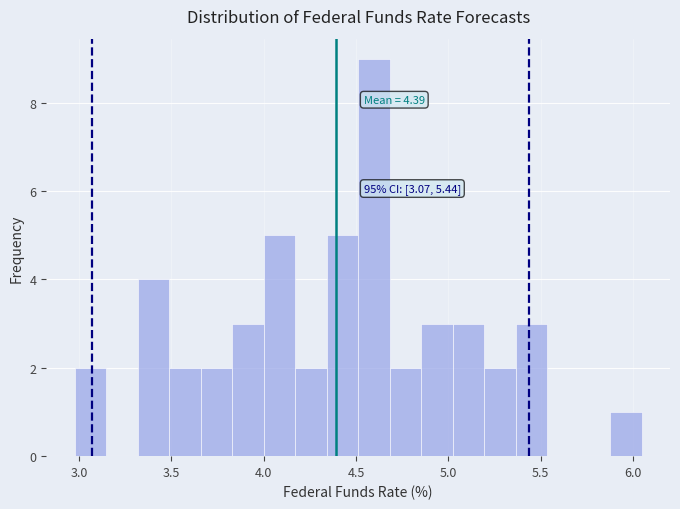

Read against the x-axis, roughly where is the centre of the tallest bar?

4.60